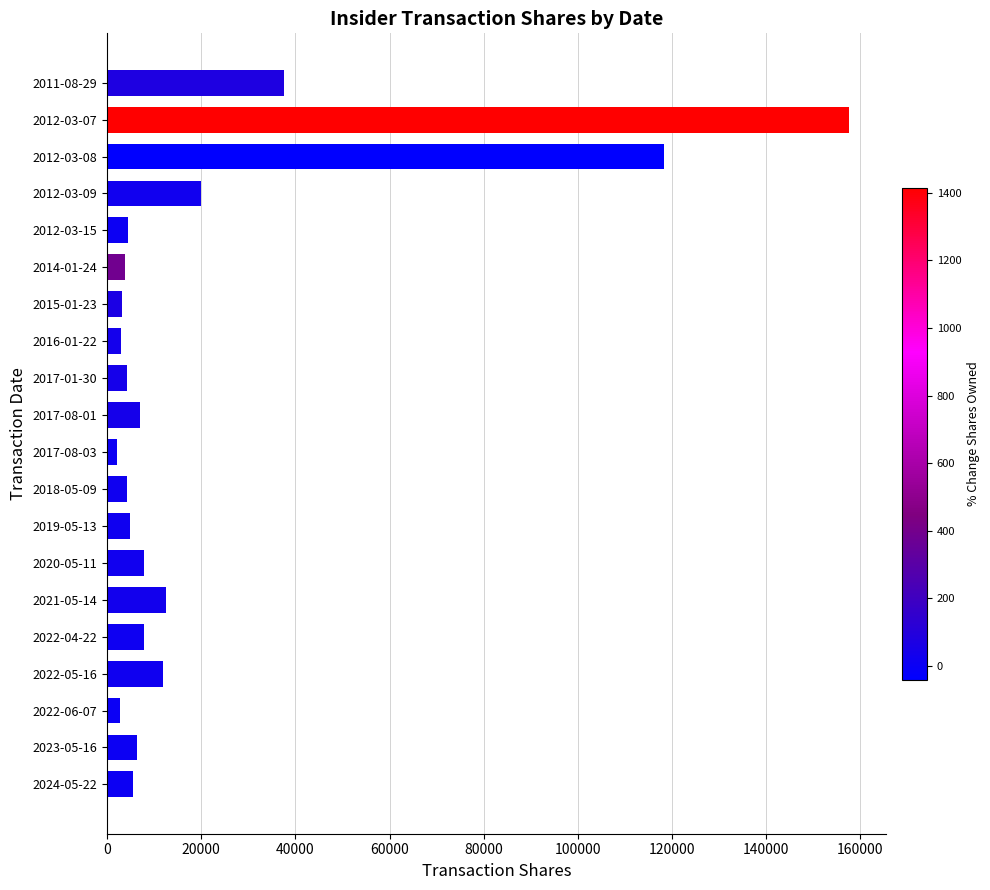

Where is the data nearest to the value 79826?

2012-03-08